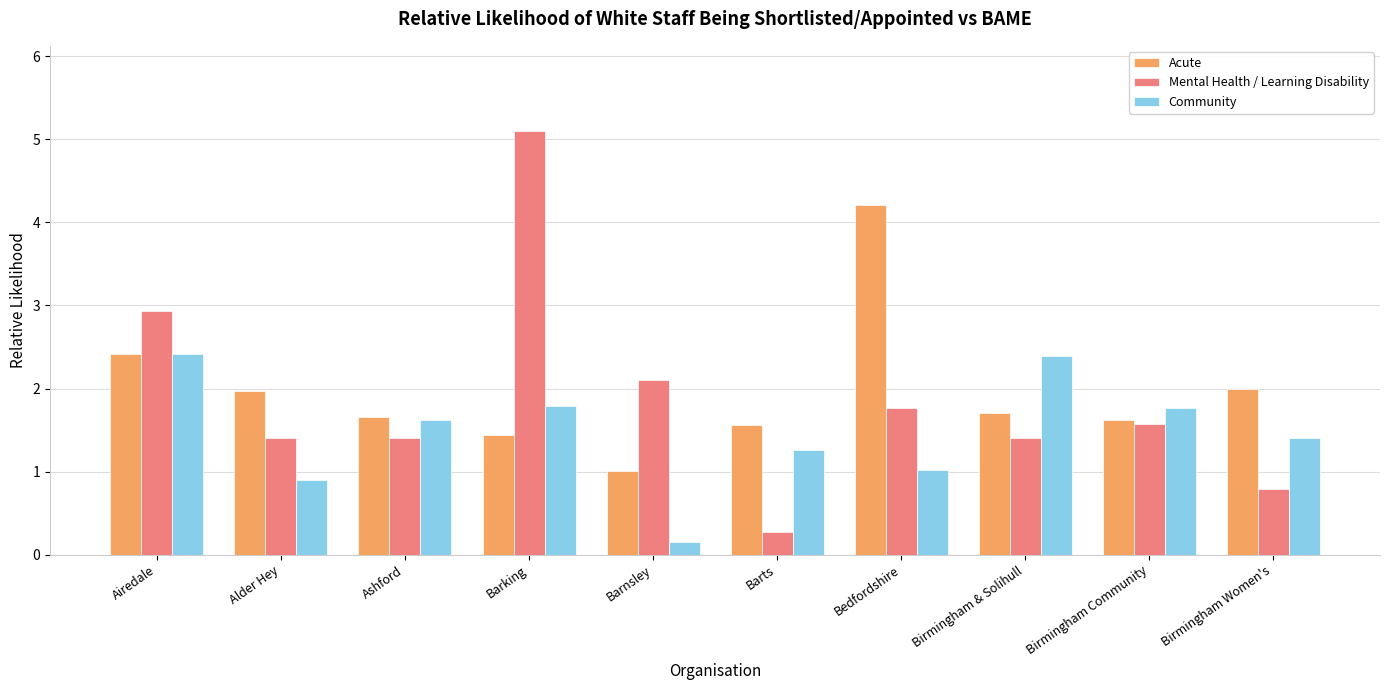

What is the sum of all Acute values?

19.6